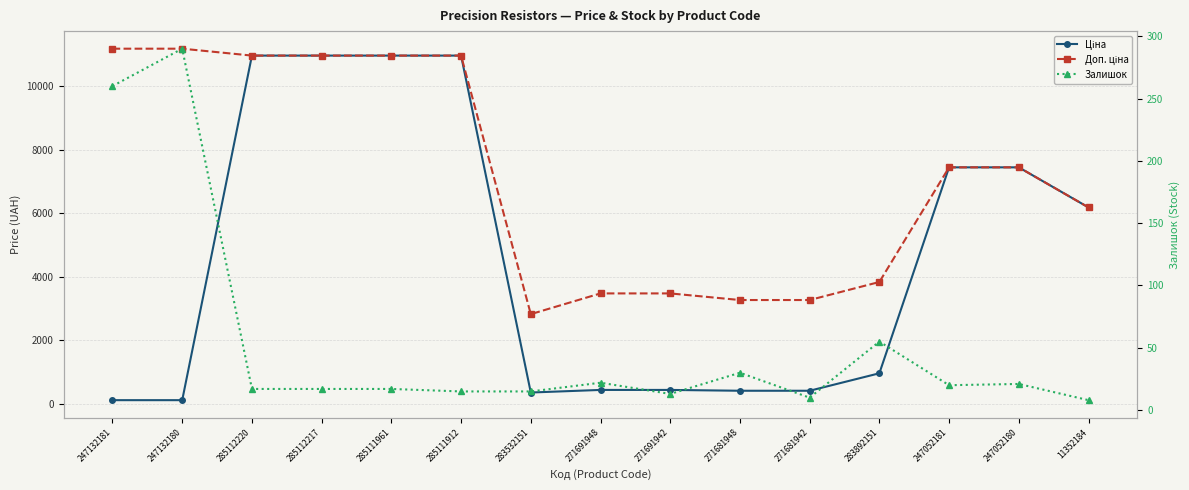

What are all the series names shown in the legend?

Ціна, Доп. ціна, Залишок